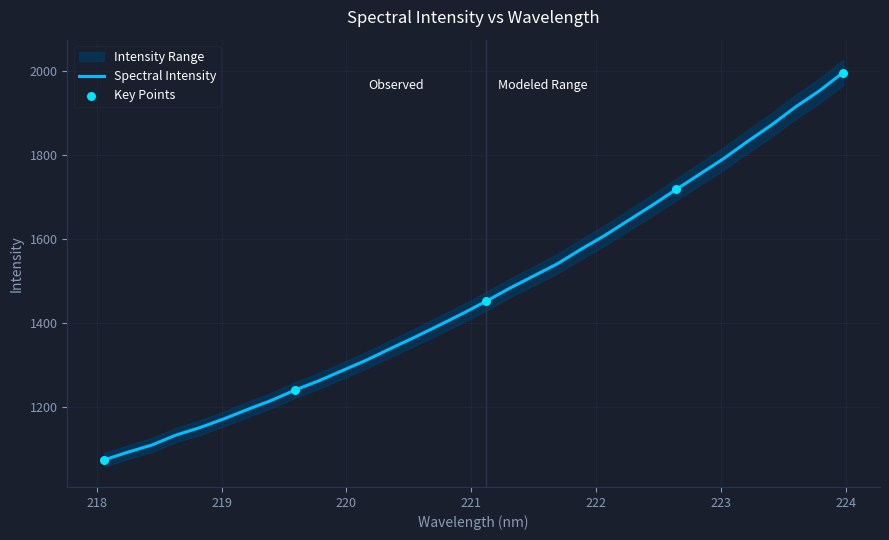

Approximately how many times larger is the value at 220.7354 compared to 220.1623?

1.1